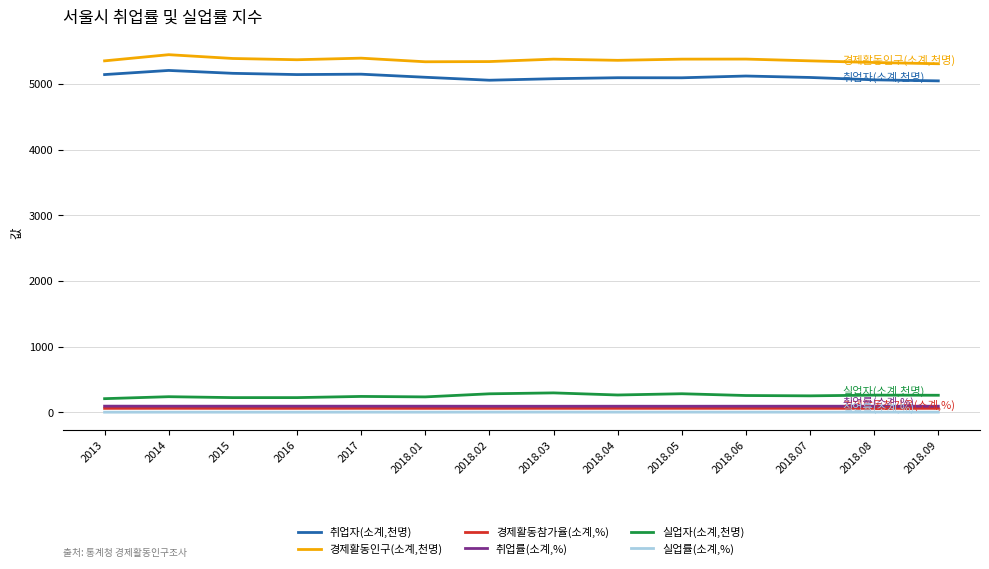

How many values in the 실업률(소계,%) series are below 4?

1